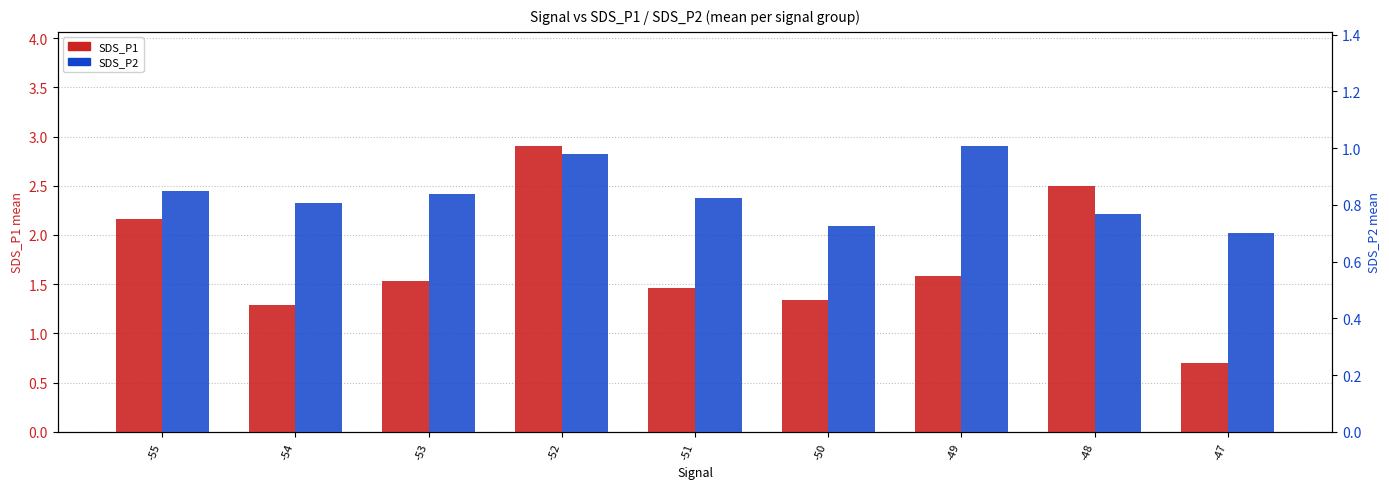

What are all the series names shown in the legend?

SDS_P1, SDS_P2